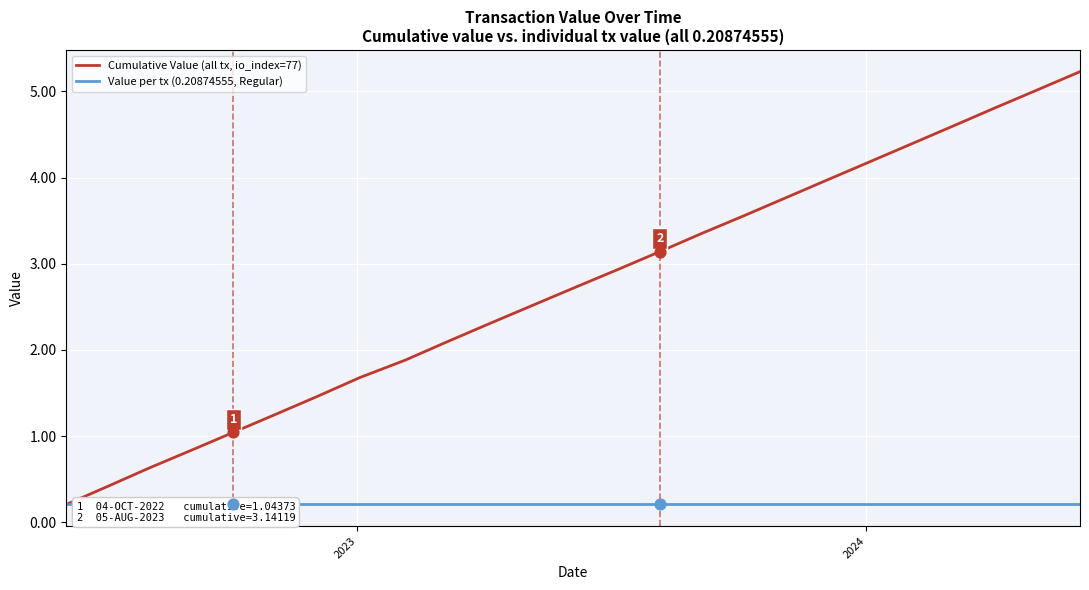

At how many categories does at least one series exceed 2?

16